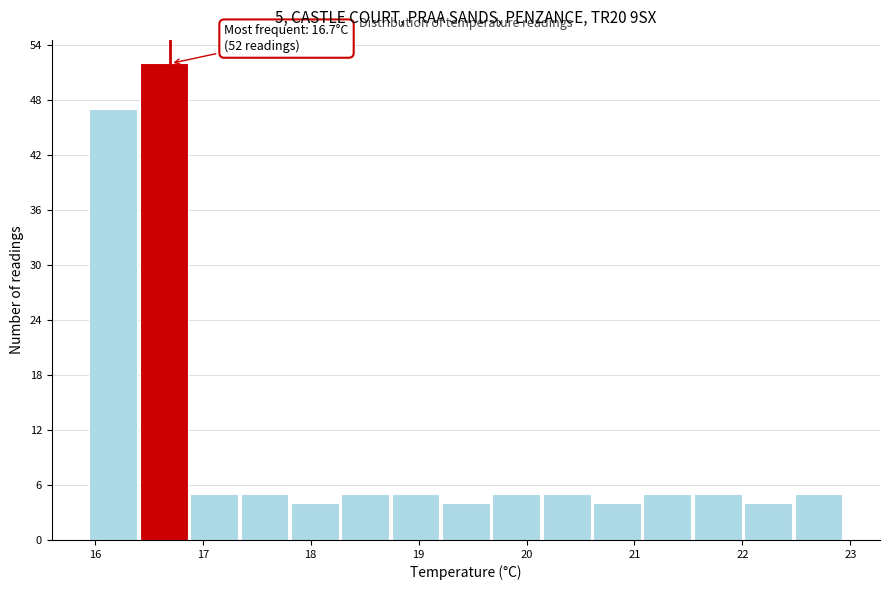

Which range on the x-axis has the tallest bar?

16.4 to 16.9